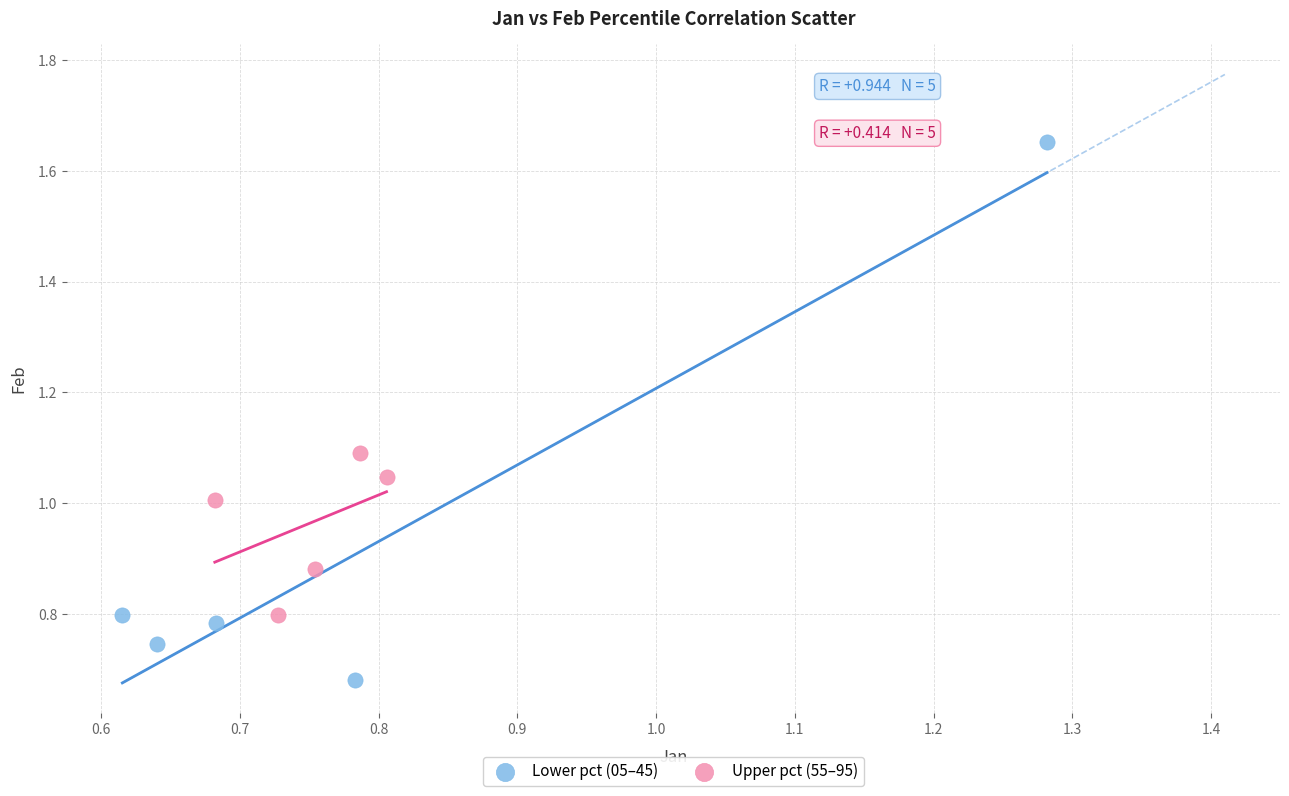

What are all the series names shown in the legend?

Lower pct (05–45), Upper pct (55–95)